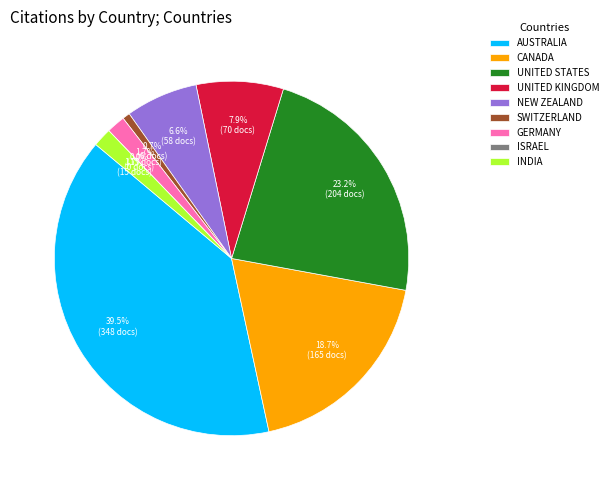

What percentage is NOT represented by India?

98.3%